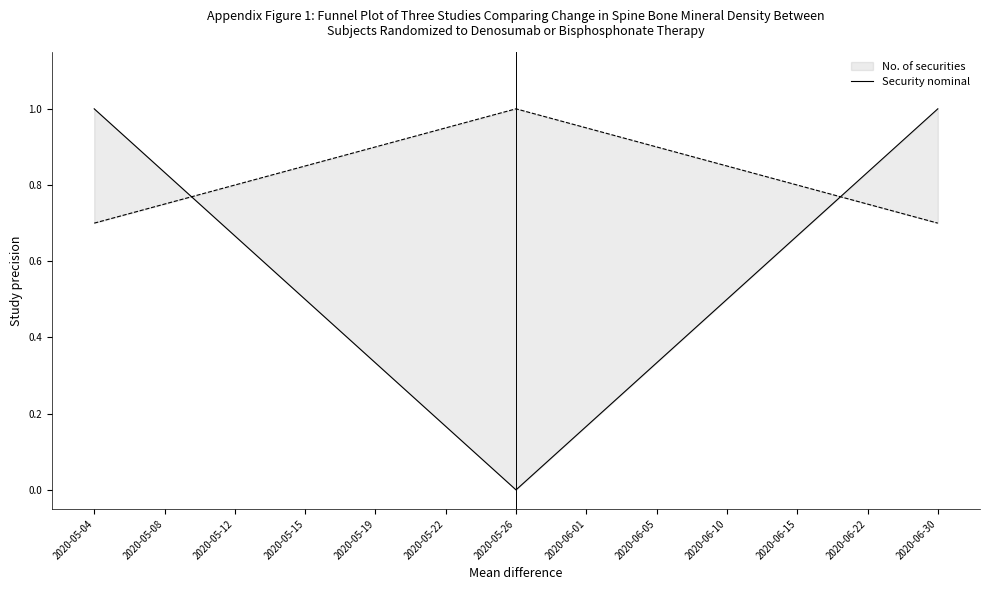

Which has a higher value, 2020-06-01 or 2020-06-15?

2020-06-15